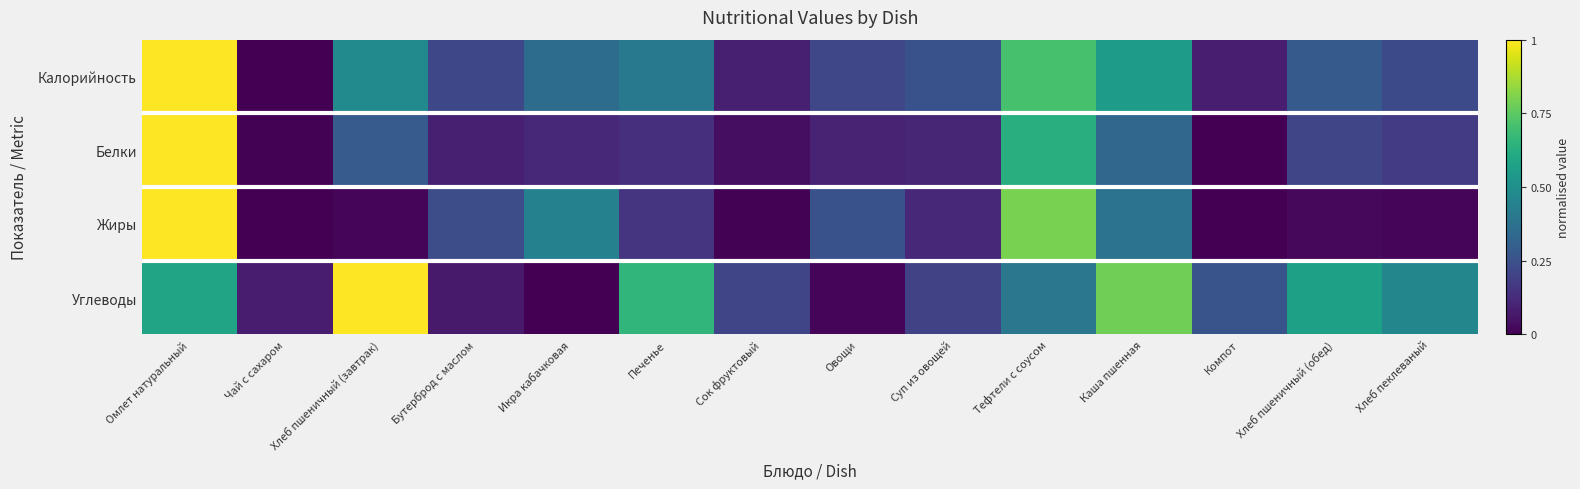

Reading right to left, extract all data points from this chart.

Калорийность: Хлеб пеклеваный=0.2	Хлеб пшеничный (обед)=0.3	Компот=0.1	Каша пшенная=0.5	Тефтели с соусом=0.7	Суп из овощей=0.3	Овощи=0.2	Сок фруктовый=0.1	Печенье=0.4	Икра кабачковая=0.4	Бутерброд с маслом=0.2	Хлеб пшеничный (завтрак)=0.5	Чай с сахаром=0.0	Омлет натуральный=1.0
Белки: Хлеб пеклеваный=0.2	Хлеб пшеничный (обед)=0.2	Компот=0.0	Каша пшенная=0.3	Тефтели с соусом=0.6	Суп из овощей=0.1	Овощи=0.1	Сок фруктовый=0.0	Печенье=0.1	Икра кабачковая=0.1	Бутерброд с маслом=0.1	Хлеб пшеничный (завтрак)=0.3	Чай с сахаром=0.0	Омлет натуральный=1.0
Жиры: Хлеб пеклеваный=0.0	Хлеб пшеничный (обед)=0.0	Компот=0.0	Каша пшенная=0.4	Тефтели с соусом=0.8	Суп из овощей=0.1	Овощи=0.3	Сок фруктовый=0.0	Печенье=0.2	Икра кабачковая=0.4	Бутерброд с маслом=0.2	Хлеб пшеничный (завтрак)=0.0	Чай с сахаром=0.0	Омлет натуральный=1.0
Углеводы: Хлеб пеклеваный=0.5	Хлеб пшеничный (обед)=0.6	Компот=0.3	Каша пшенная=0.8	Тефтели с соусом=0.4	Суп из овощей=0.2	Овощи=0.0	Сок фруктовый=0.2	Печенье=0.7	Икра кабачковая=0.0	Бутерброд с маслом=0.1	Хлеб пшеничный (завтрак)=1.0	Чай с сахаром=0.1	Омлет натуральный=0.6